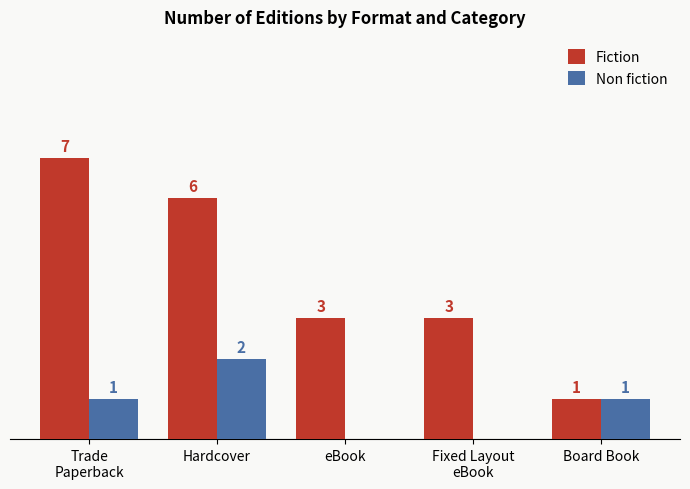

Which series changed the most between eBook and Board Book?

Fiction